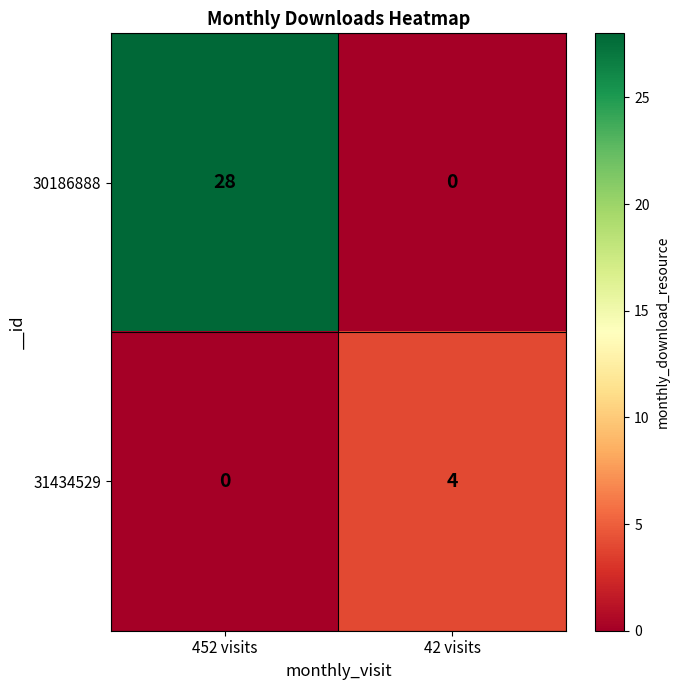

What is the difference between the highest and lowest values at 42 visits?

4